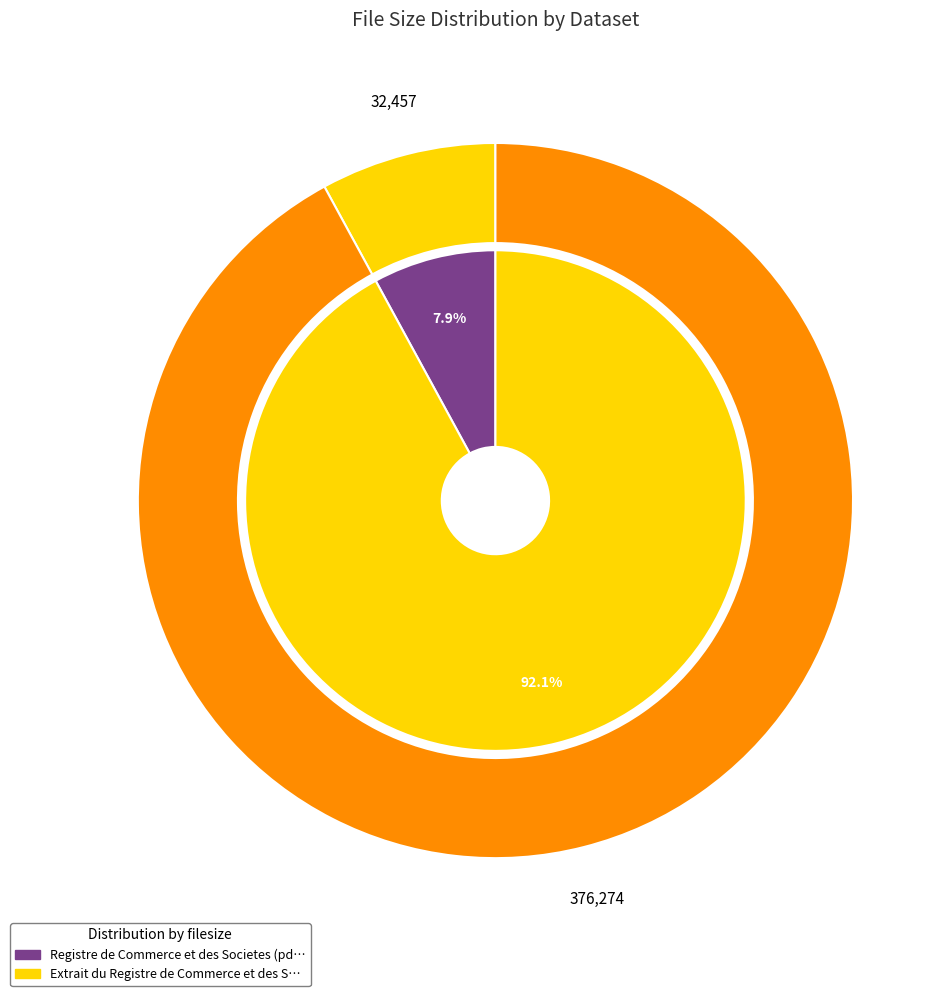

Do Registre de Commerce et des Societes (pdf) and Extrait du Registre de Commerce et des Societes (pdf) together represent more than half of the pie?

Yes